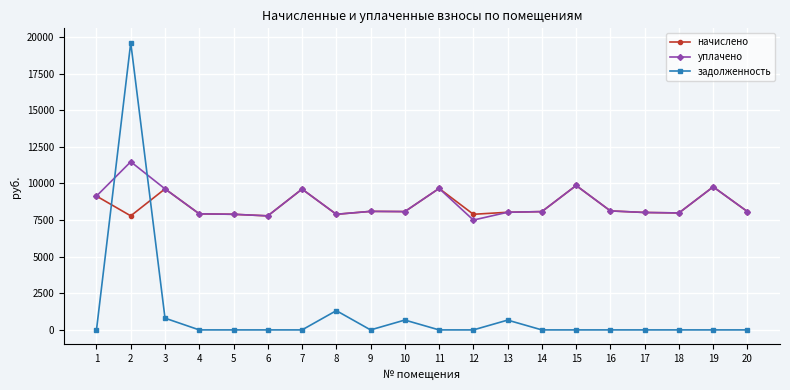

Is it true that уплачено equals 9769.0 at 19?

True